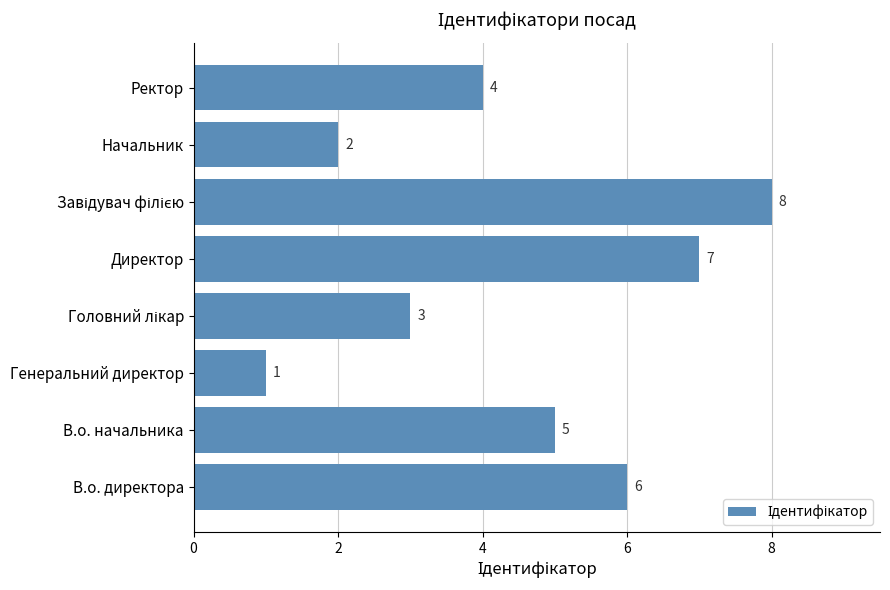

What is the sum of all values?

36